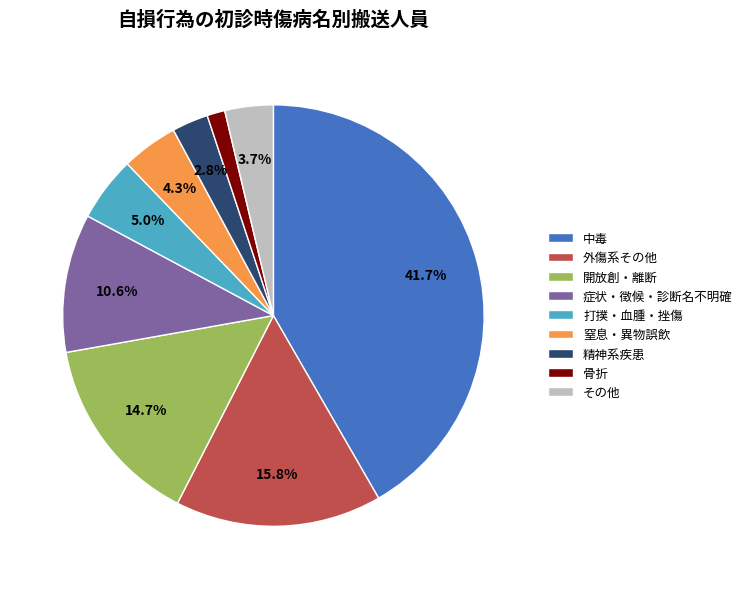

How many segments does this pie chart have?

9